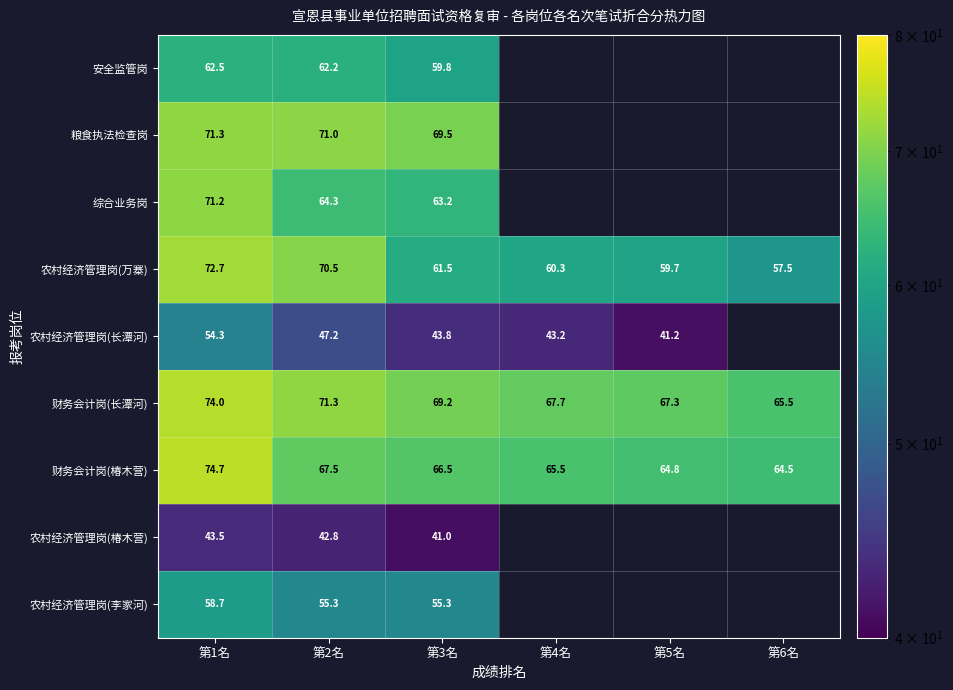

Between 第5名 and 第3名, which is larger?

第3名